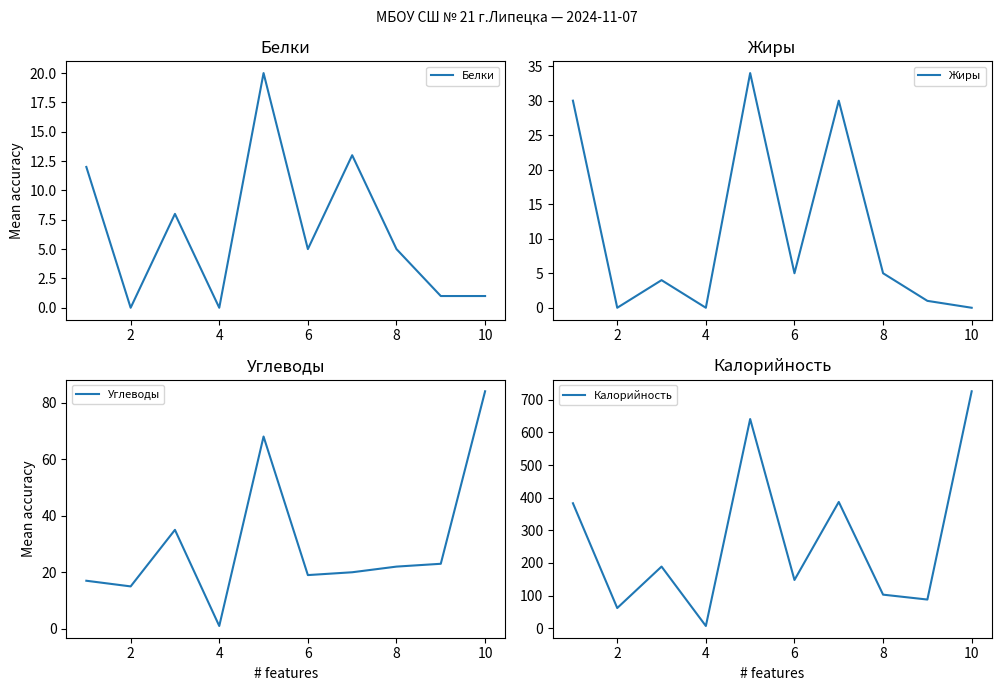

What is the difference between the maximum and minimum values in the Калорийность series?

719